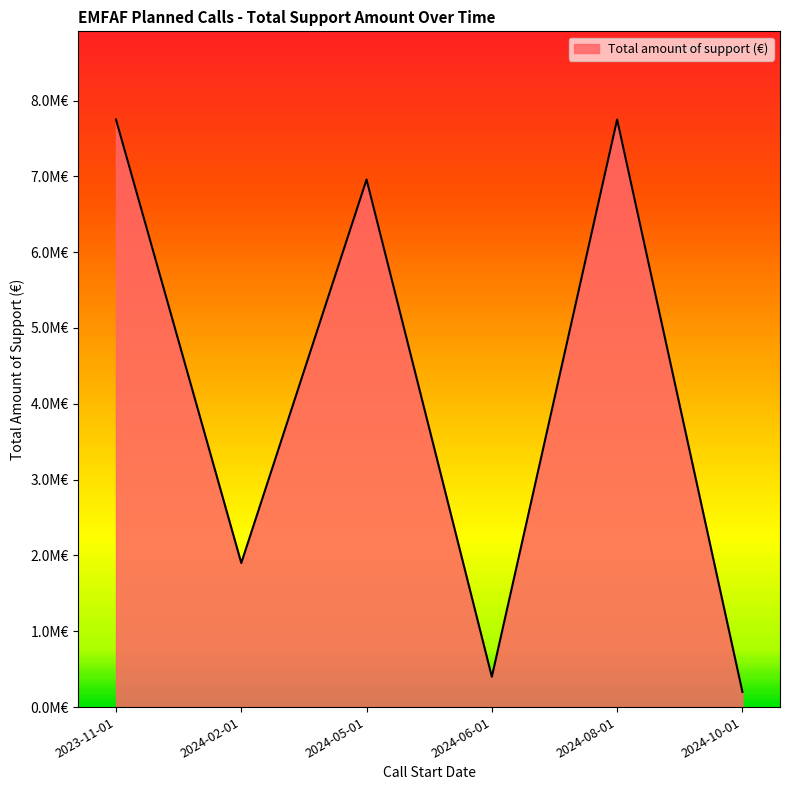

At which category does the data reach its first local peak?

2024-05-01